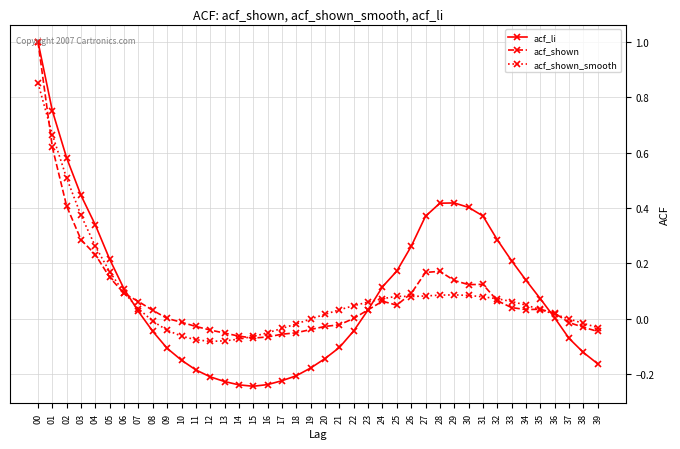

Which series has the largest range (max minus min)?

acf_li